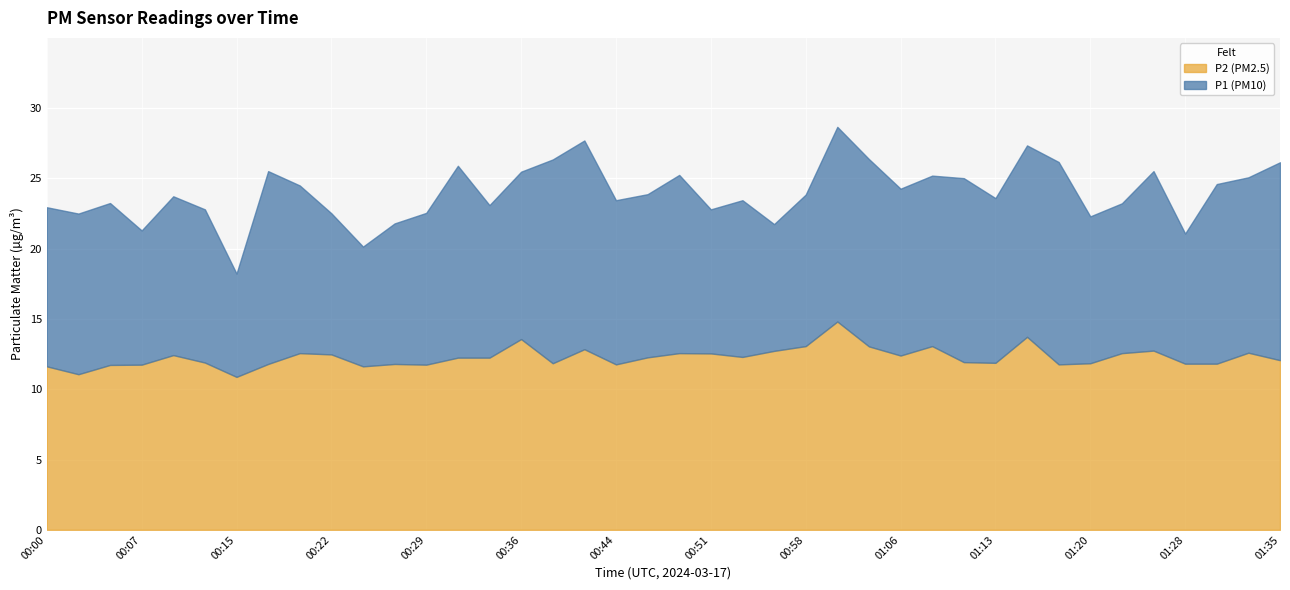

True or false: P1 and P2 intersect in this chart.

False